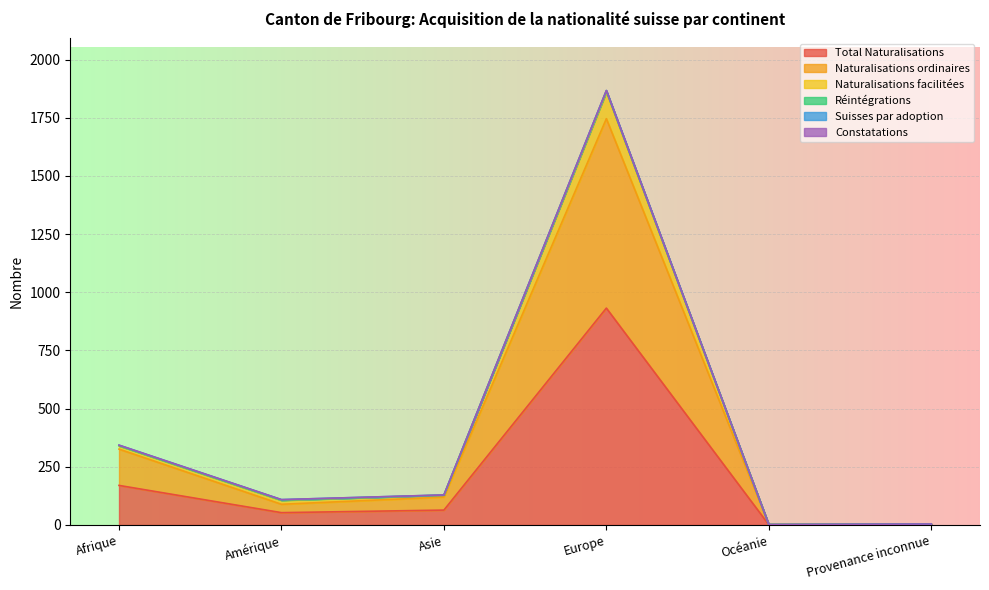

The Réintégrations series shows 205 at Afrique. True or false?

False